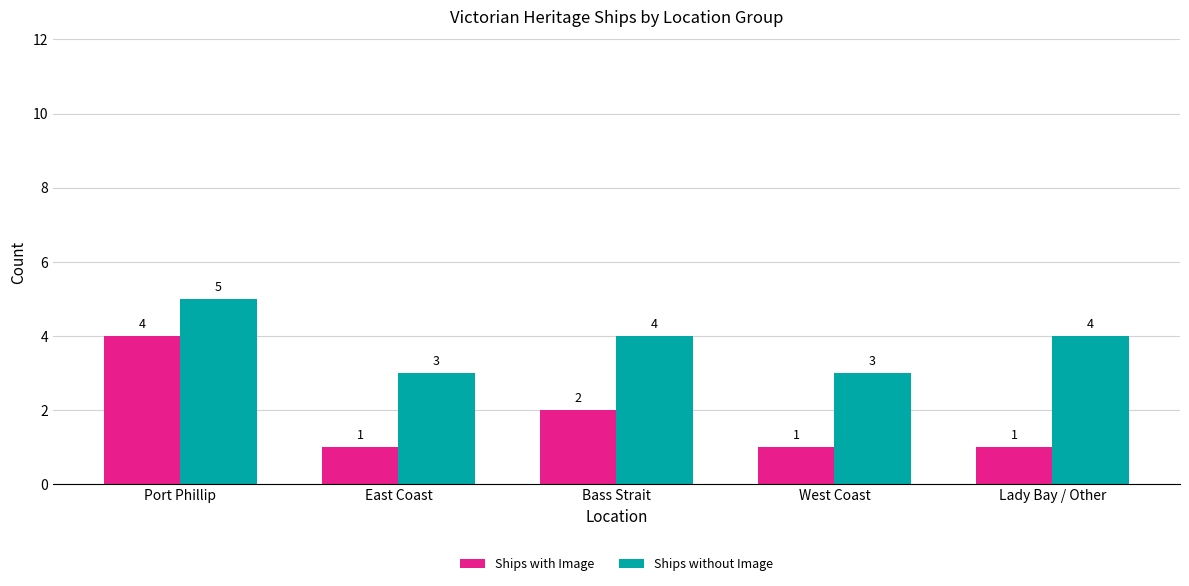

Reading left to right, transcribe all the data shown in this chart.

Ships with Image: Port Phillip=4	East Coast=1	Bass Strait=2	West Coast=1	Lady Bay / Other=1
Ships without Image: Port Phillip=5	East Coast=3	Bass Strait=4	West Coast=3	Lady Bay / Other=4